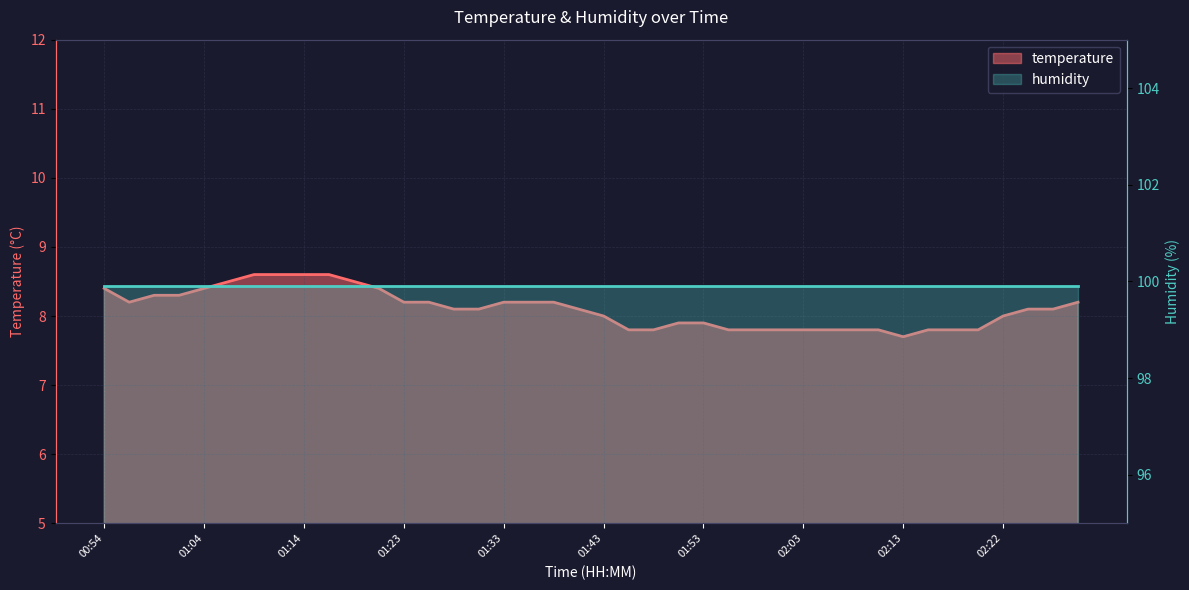

What is the label of the 26th point from the right?

01:28